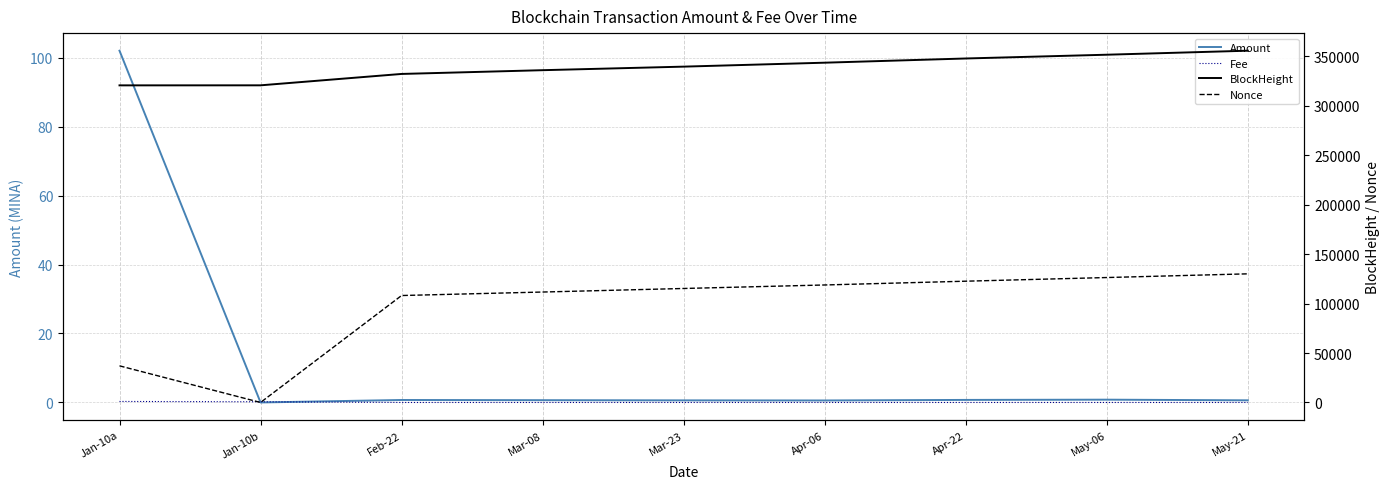

What are all the series names shown in the legend?

Amount, Fee, BlockHeight, Nonce